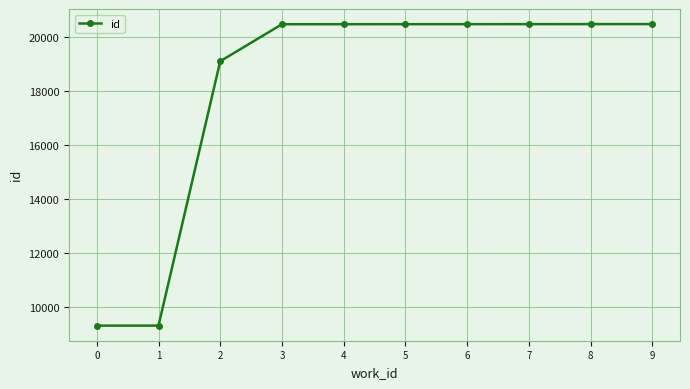

What is the ratio of the value at 4 to the value at 5?

1.0